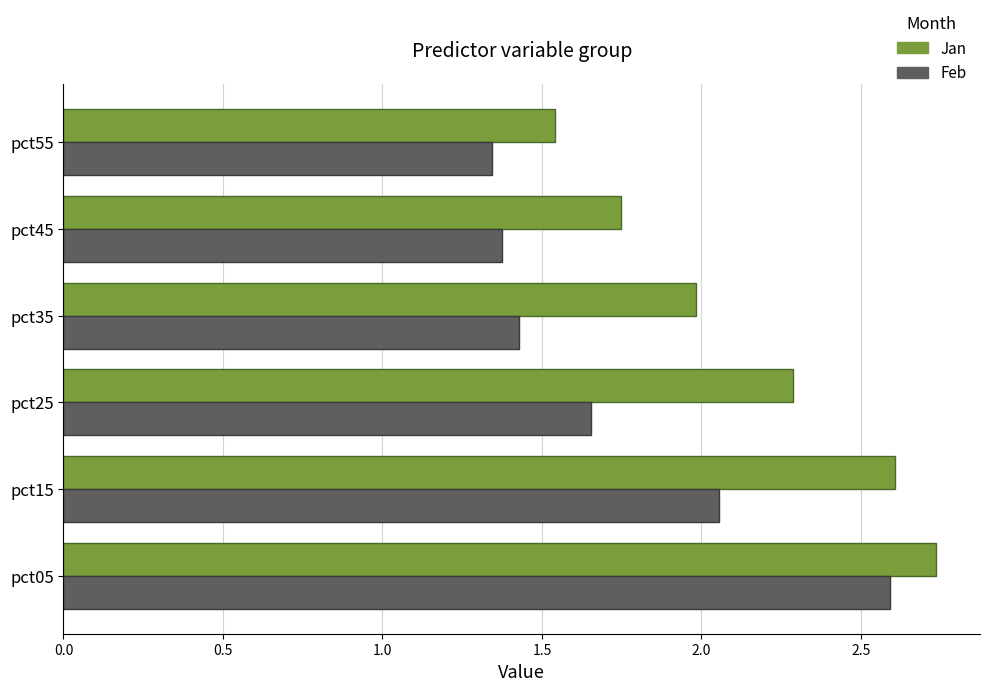

The Jan series shows 1.2 at pct35. True or false?

False